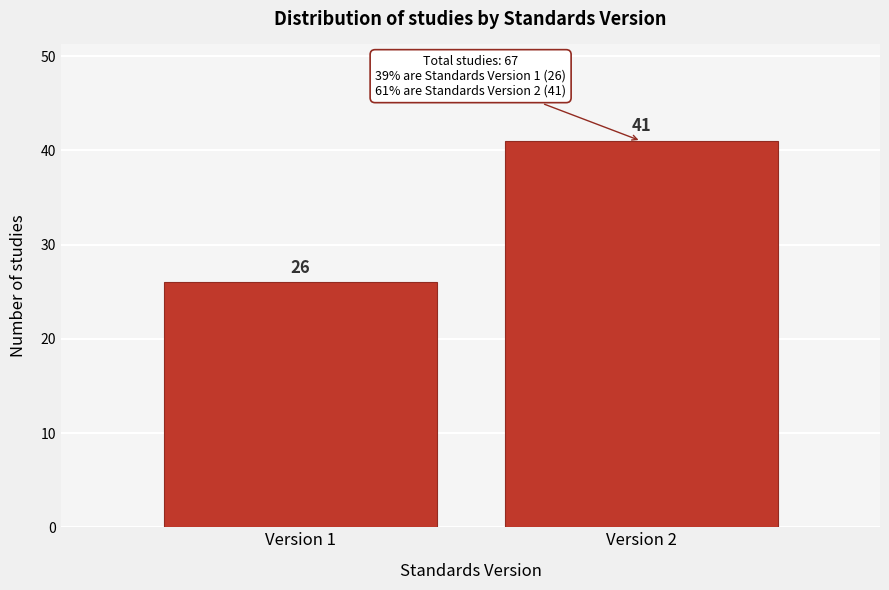

Reading left to right, extract all data points from this chart.

Version 1=26	Version 2=41